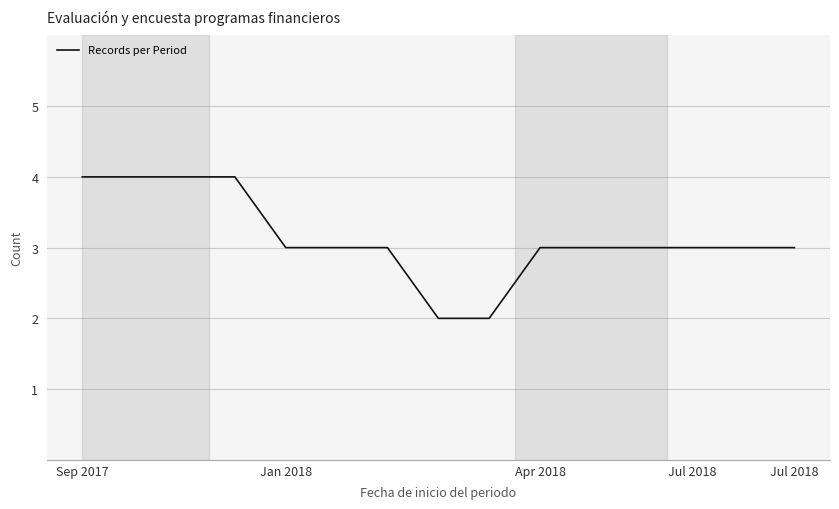

How many categories are shown in the chart?

15